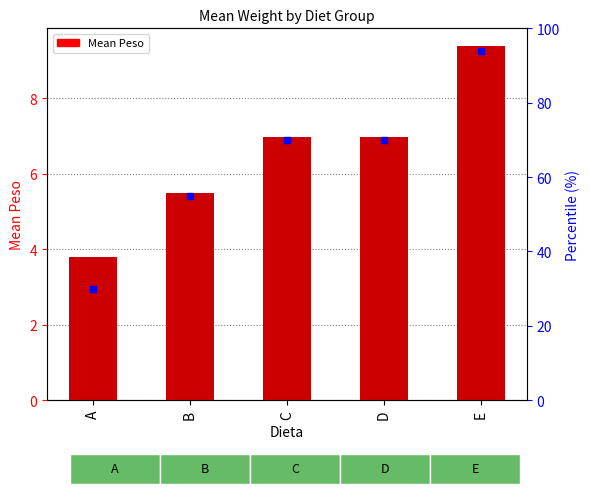

What is the value of the 3rd bar from the left?

7.0